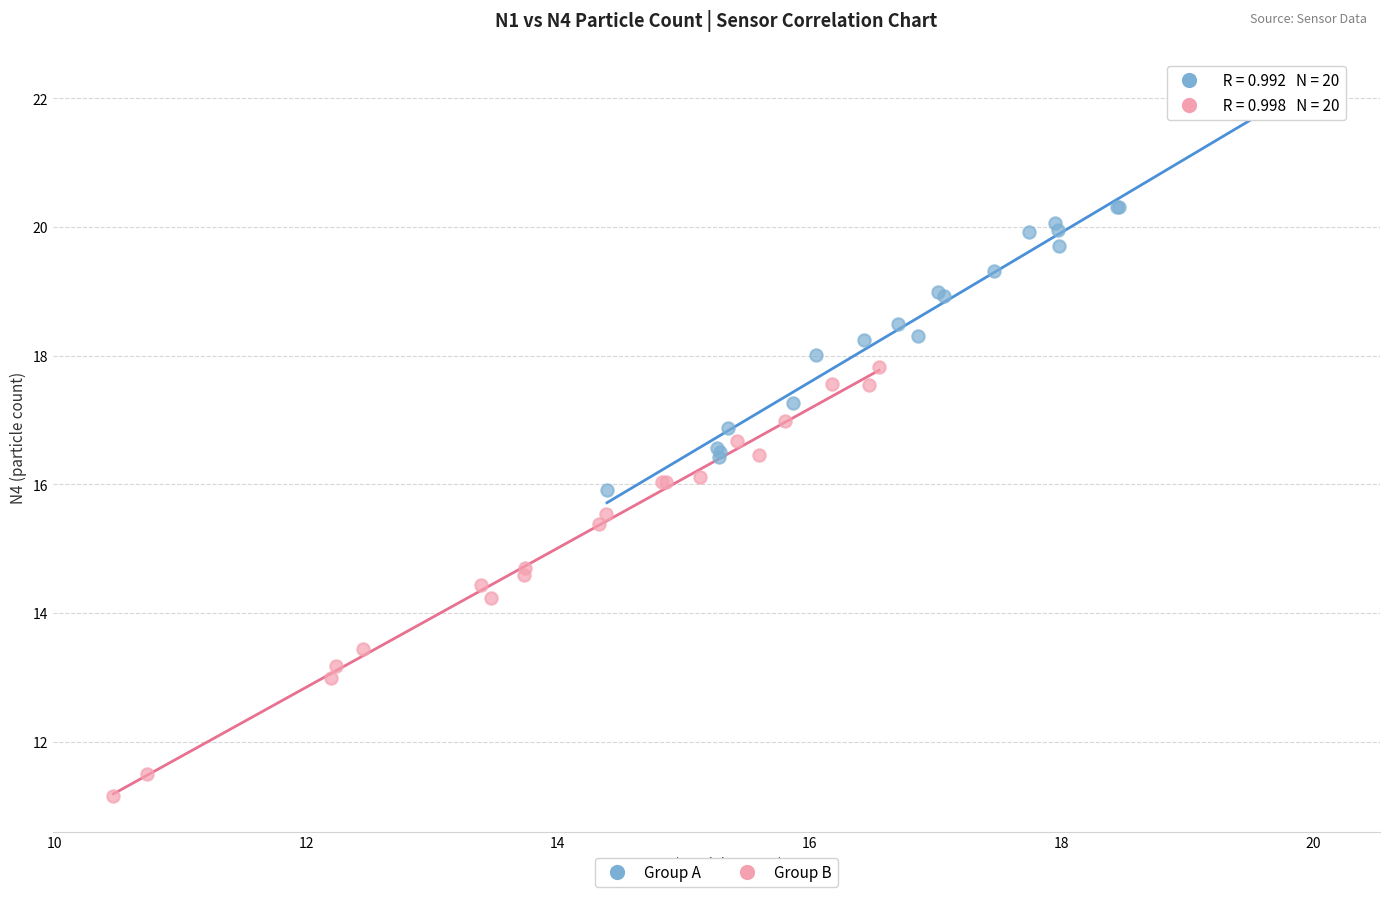

Which series contains the lowest Y value?

Group B